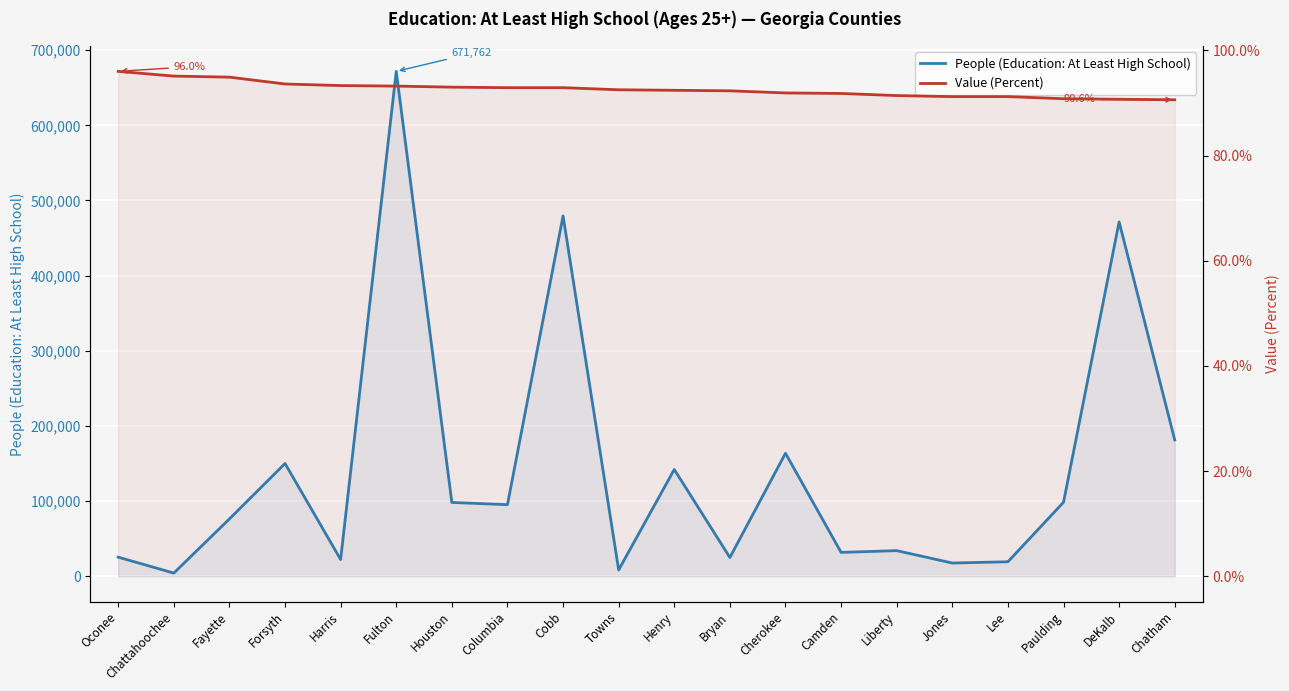

True or false: Value (Percent) and People (Education: At Least High School) cross at least once.

False